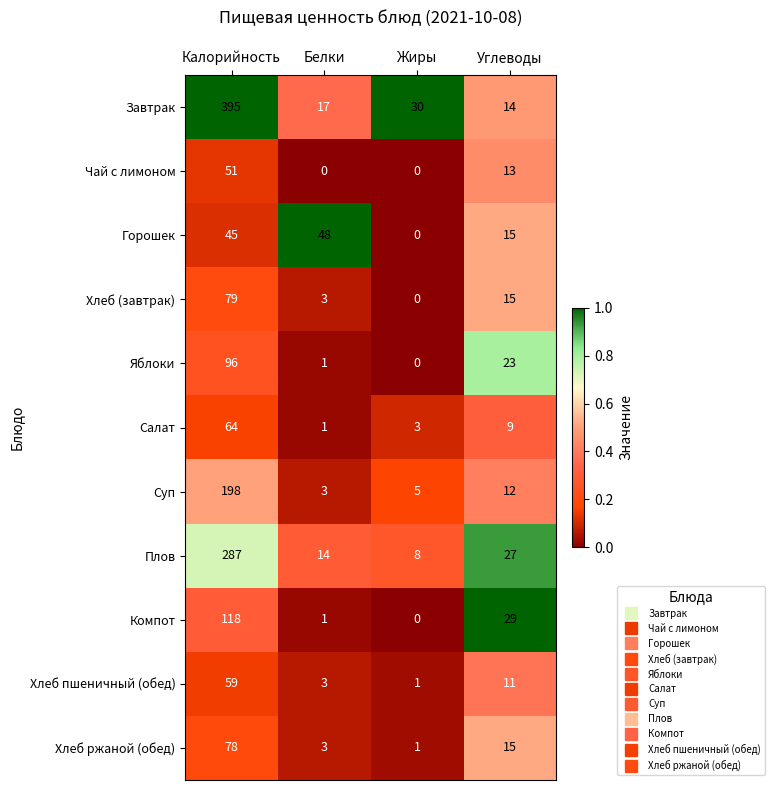

True or false: Суп has a value of 198 at Калорийность.

True